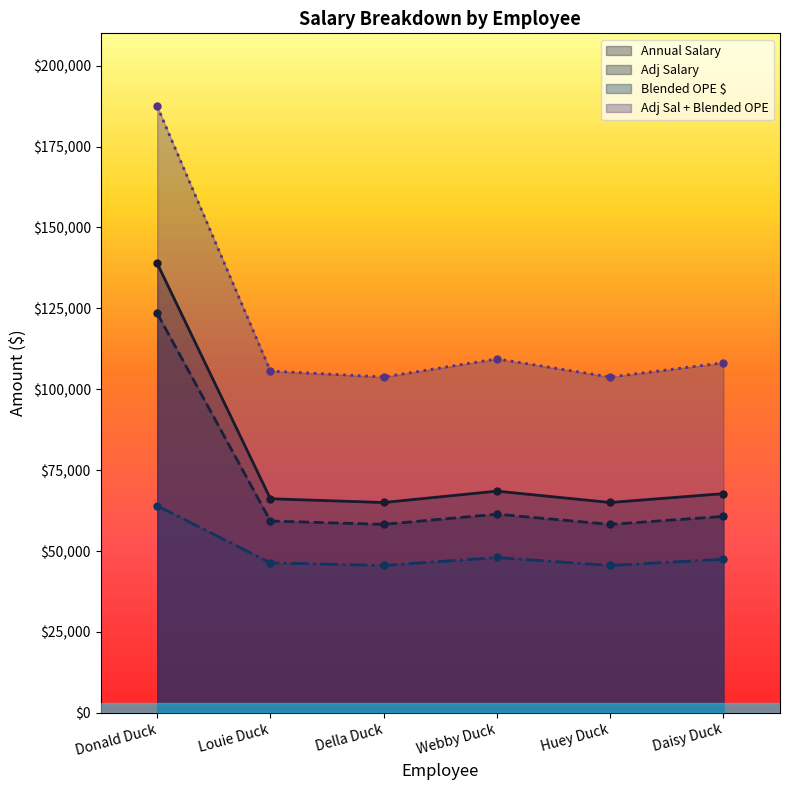

How many data points in Blended OPE $ are above 47460?

3